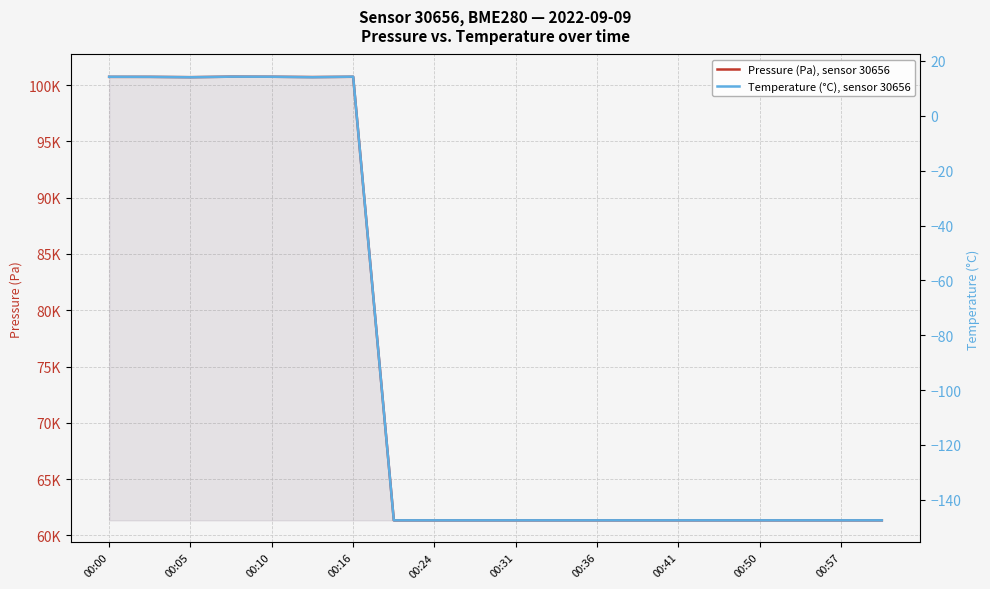

At 00:16, list the series in order from smallest to largest.

Temperature (°C), sensor 30656, Pressure (Pa), sensor 30656